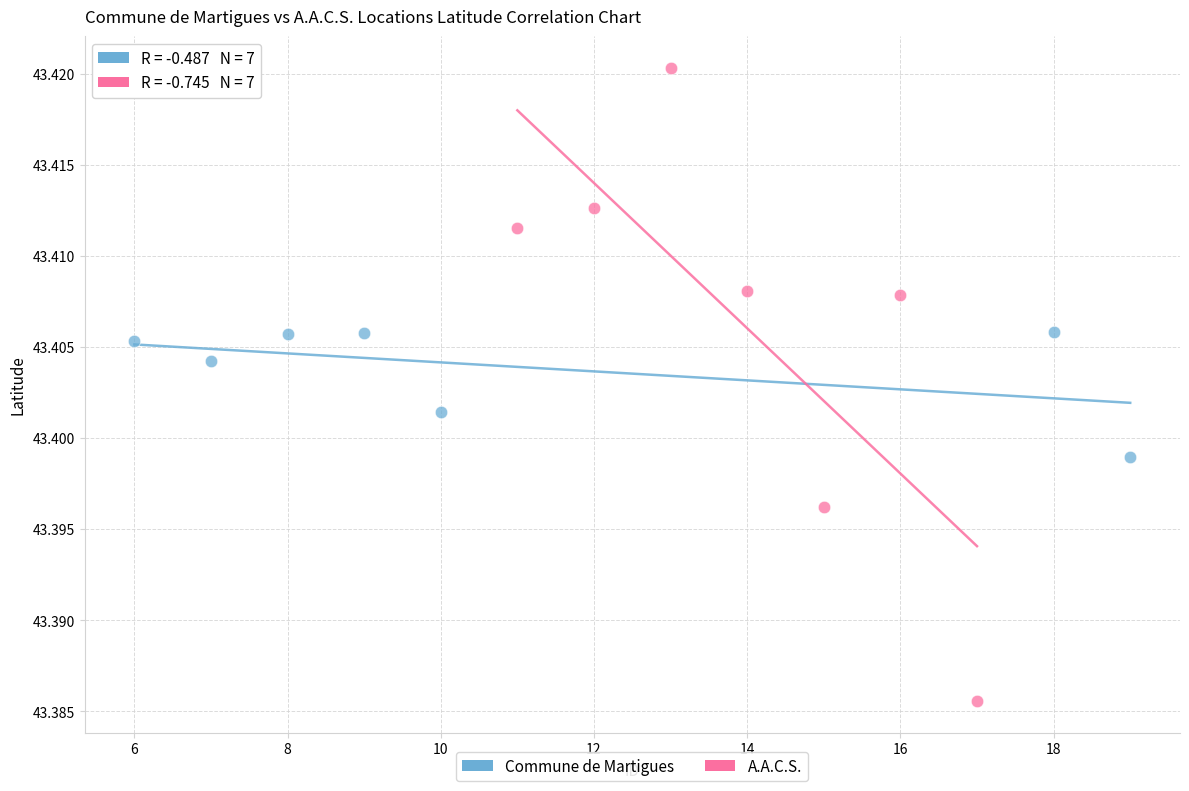

Which series has the largest Y range (max minus min)?

A.A.C.S.